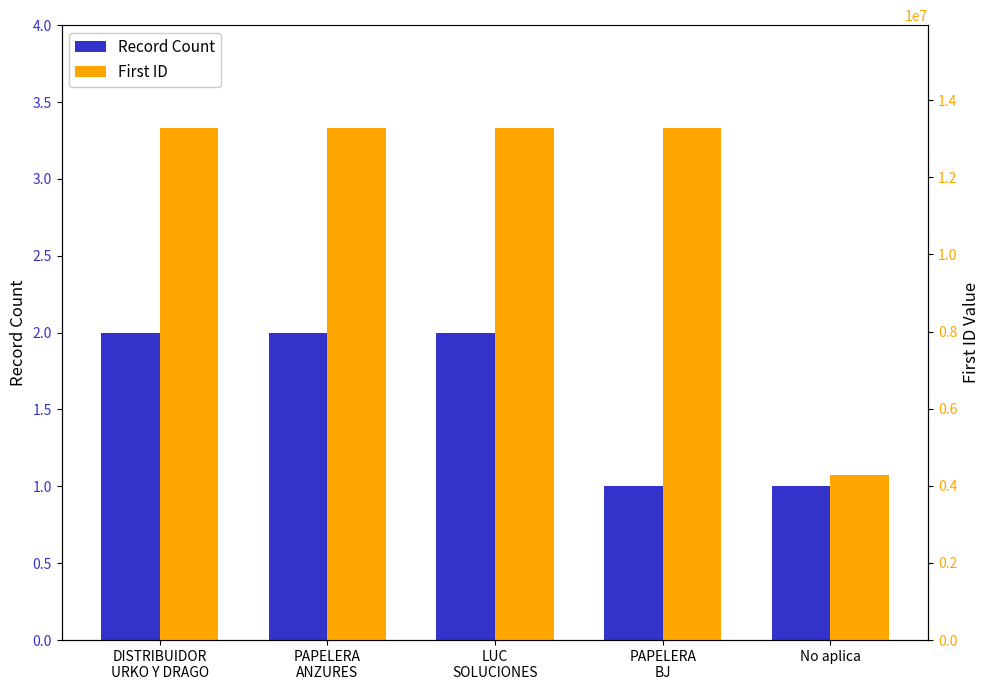

Which series has the largest total across all categories?

First ID